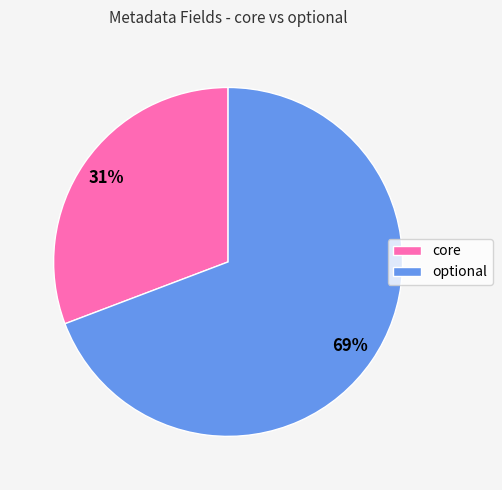

True or false: core accounts for 18% of the total.

False